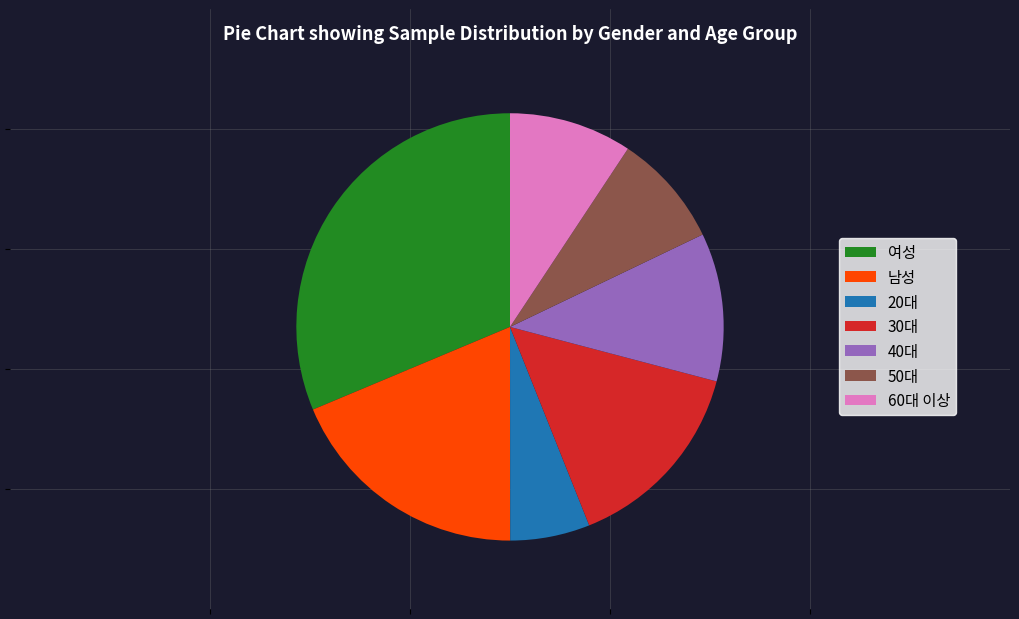

Is the sum of 30대 and 여성 greater than half?

No